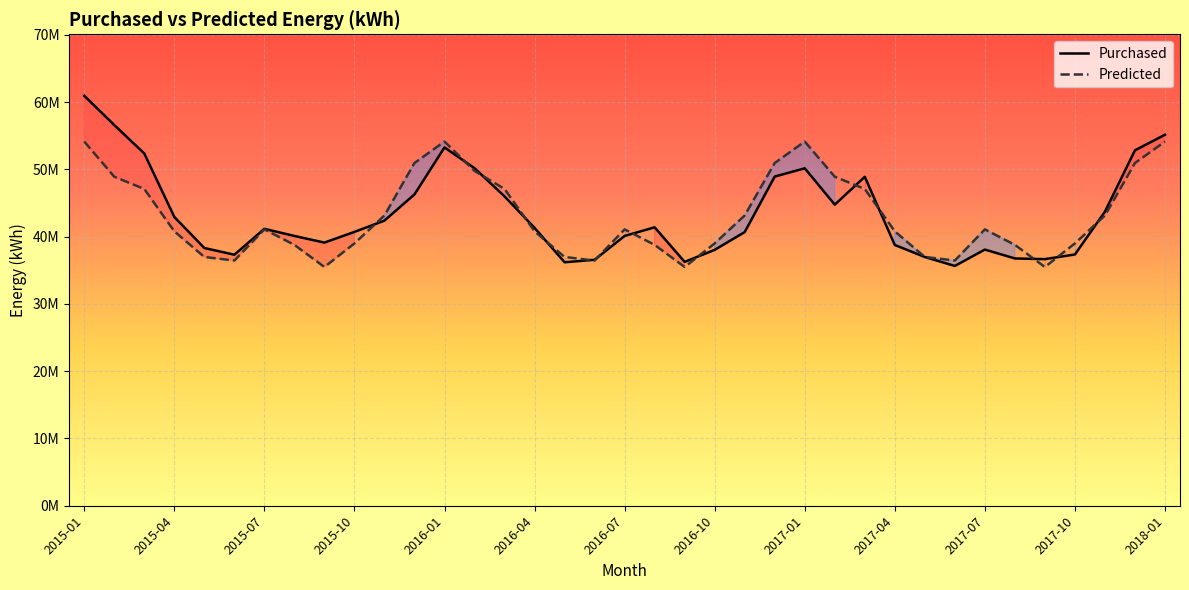

At which category is the sum across all series the highest?

2015-01